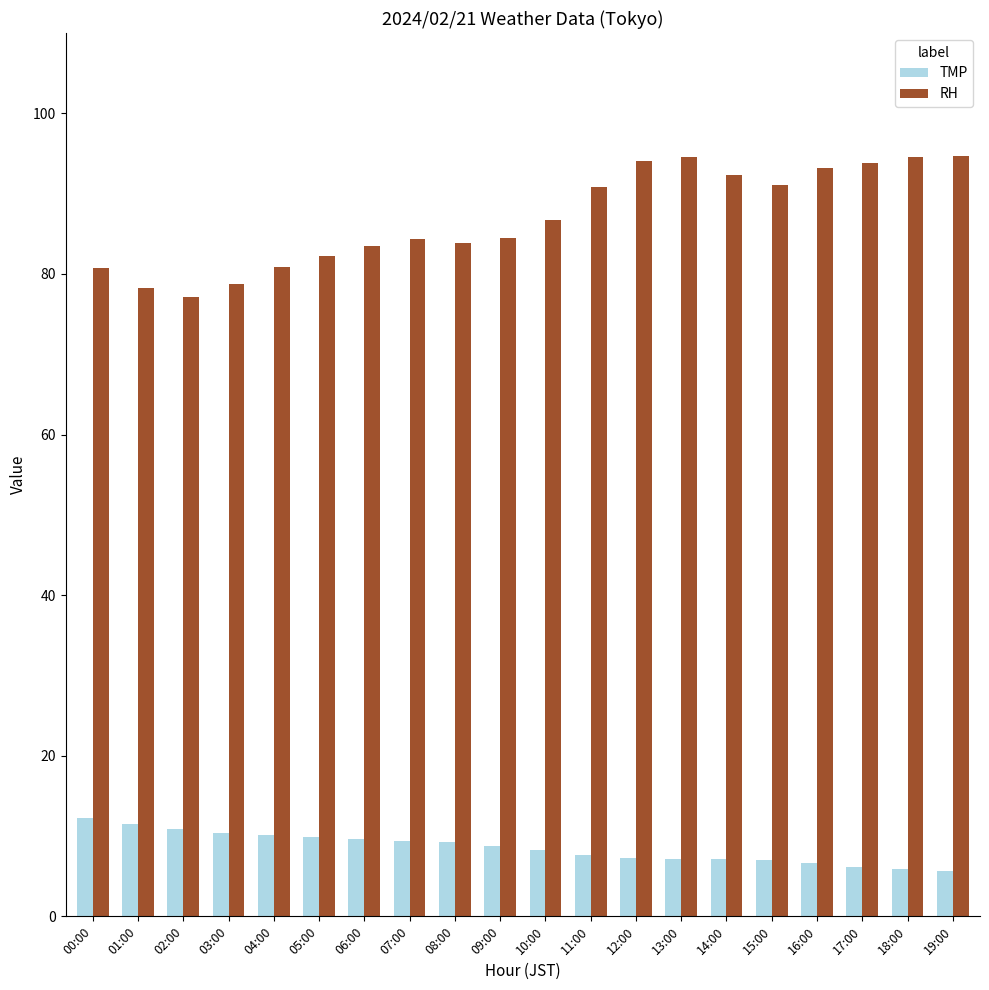

What is the maximum value shown in the chart?

94.7